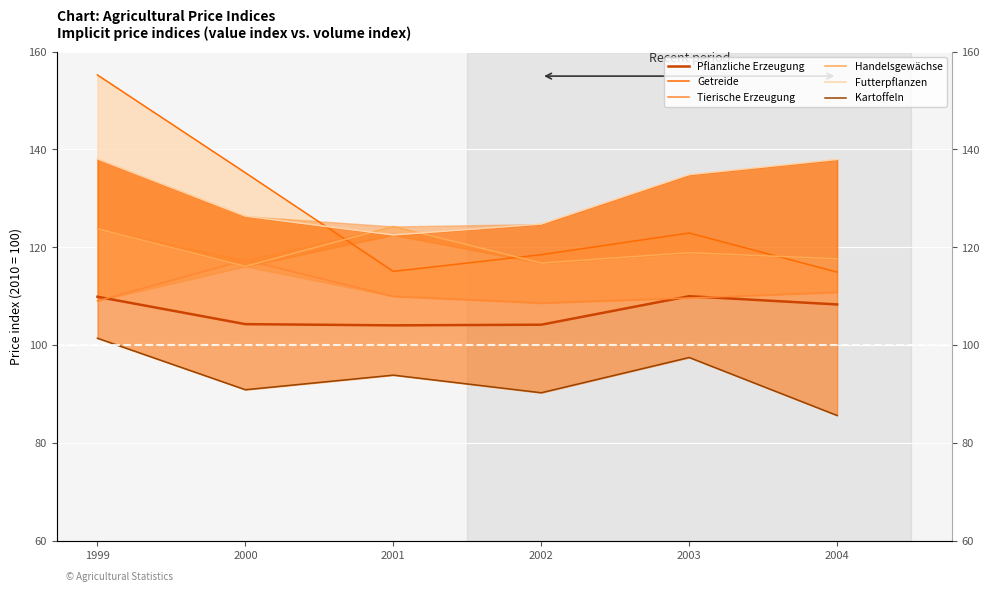

Which has a higher value, 2000 or 2001?

2000